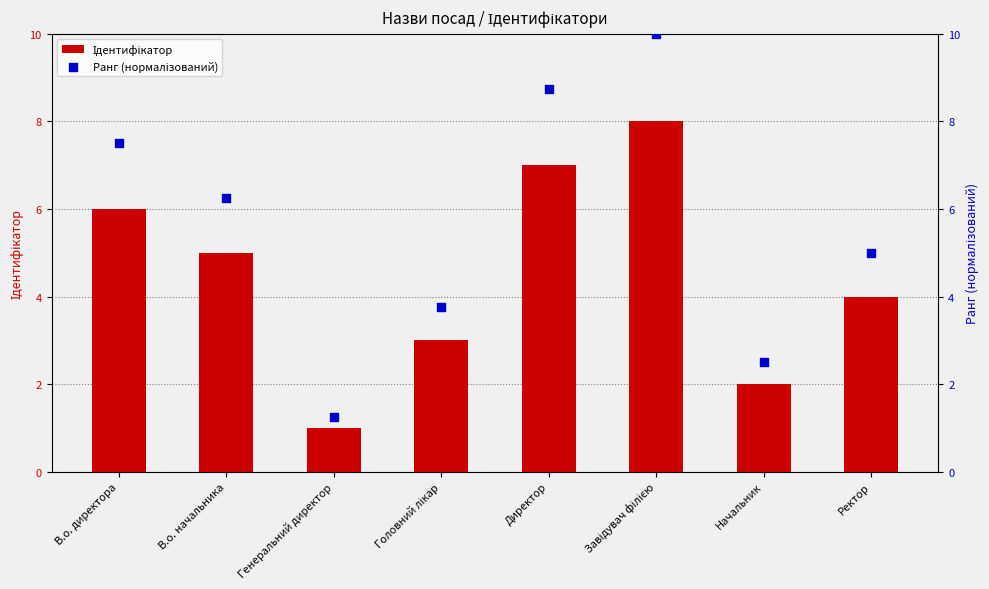

What are all the series names shown in the legend?

Ідентифікатор, Ранг (нормалізований)